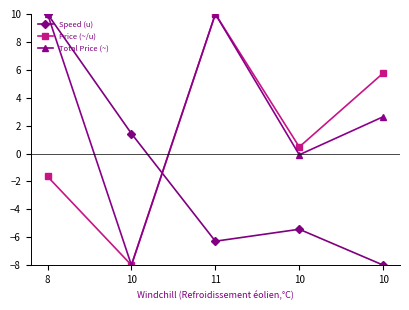

Where is the first local minimum for Total Price (~)?

10